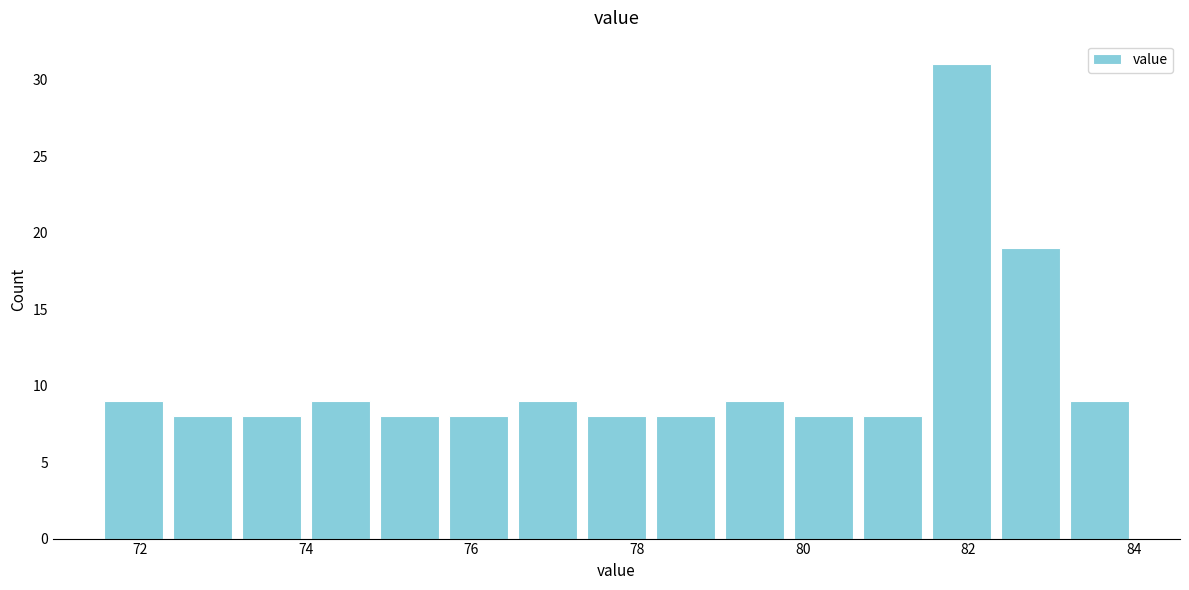

Which range on the x-axis has the tallest bar?

81.6 to 82.4